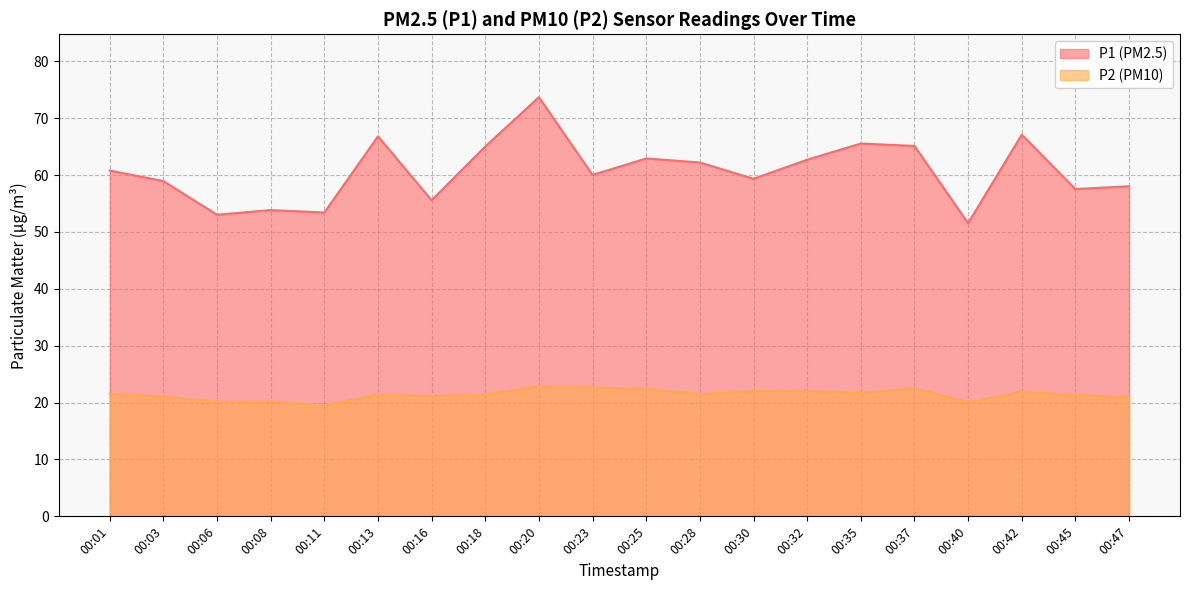

What is the value of the P2 point at the 8th from the left?

21.4